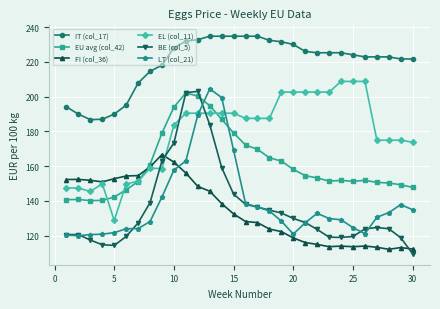

What are all the series names shown in the legend?

IT (col_17), EU avg (col_42), FI (col_36), EL (col_11), BE (col_5), LT (col_21)